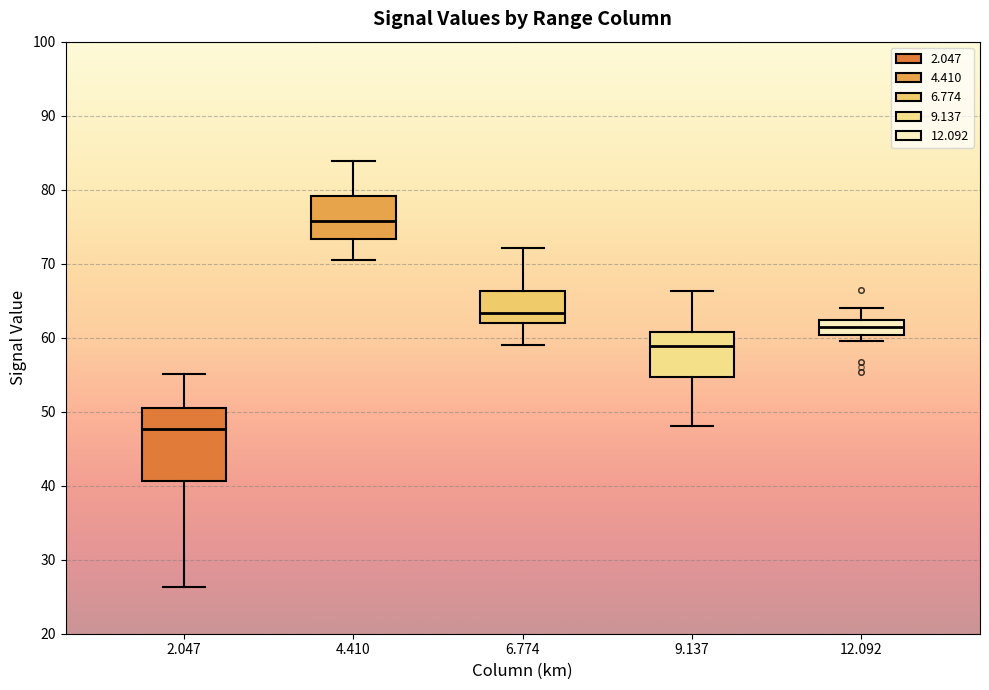

Where does the upper whisker of the box at x = 12.092 end on the y-axis? The values are not printed on the chart, so give them approximately, as read against the axis.

64